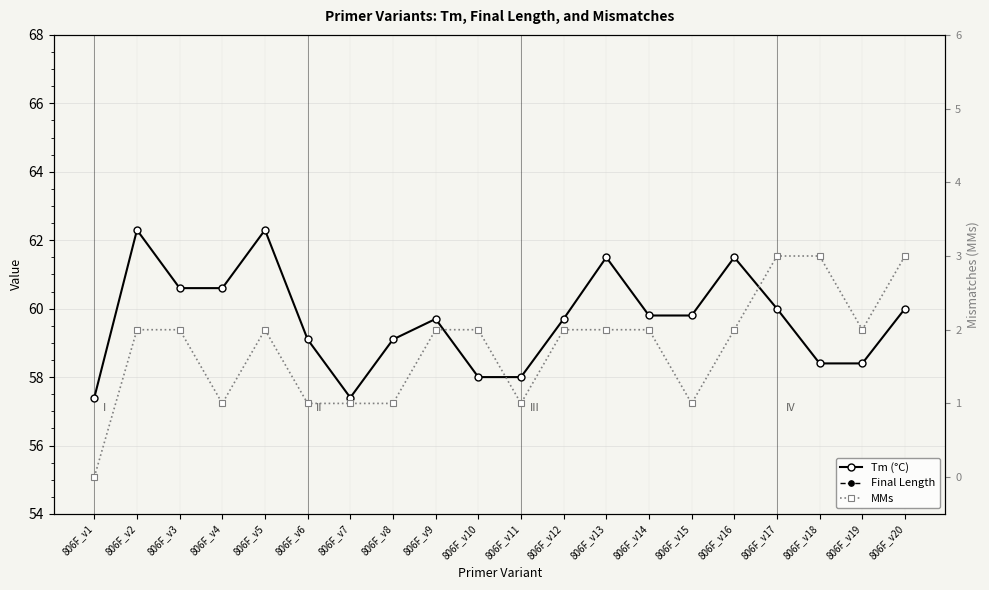

Is the value of Tm (°C) at 806F_v19 greater than the value of MMs at 806F_v7?

Yes